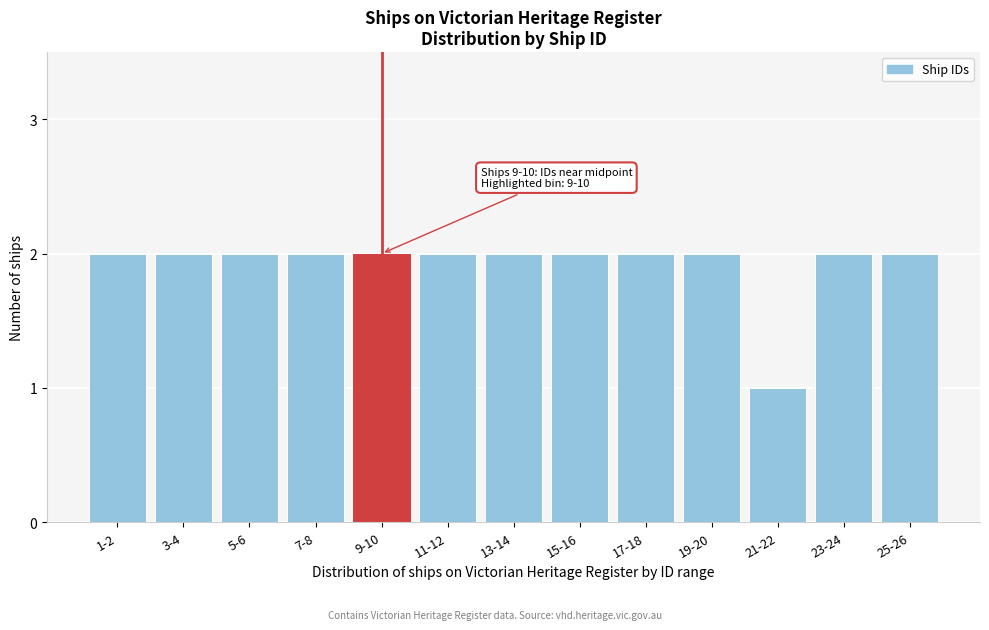

Reading left to right, list all the values displayed in this chart.

1-2=2	3-4=2	5-6=2	7-8=2	9-10=2	11-12=2	13-14=2	15-16=2	17-18=2	19-20=2	21-22=1	23-24=2	25-26=2